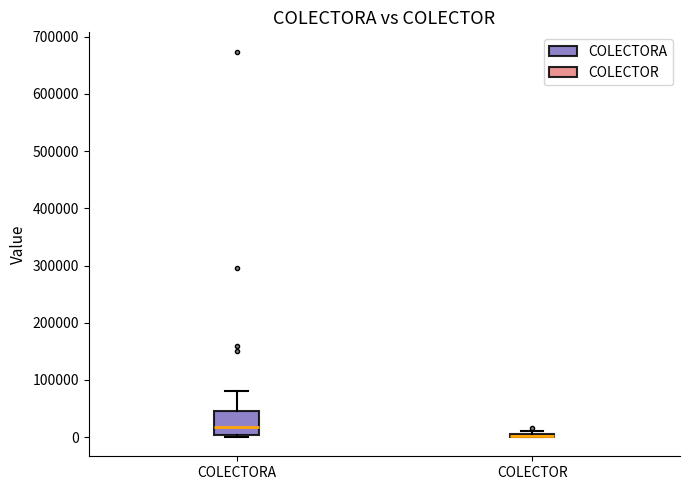

Reading left to right, transcribe this box plot: for each box, give where its median line is, the range the box spans, and where its two whiskers end, as read against the y-axis. The values are not printed on the chart, so give them approximately, as read against the axis.

COLECTORA: median 20000, box 0 to 50000, whiskers 0 (just below the box's lower edge) to 80000
COLECTOR: box collapsed to a line at 0, whiskers 0 to 10000